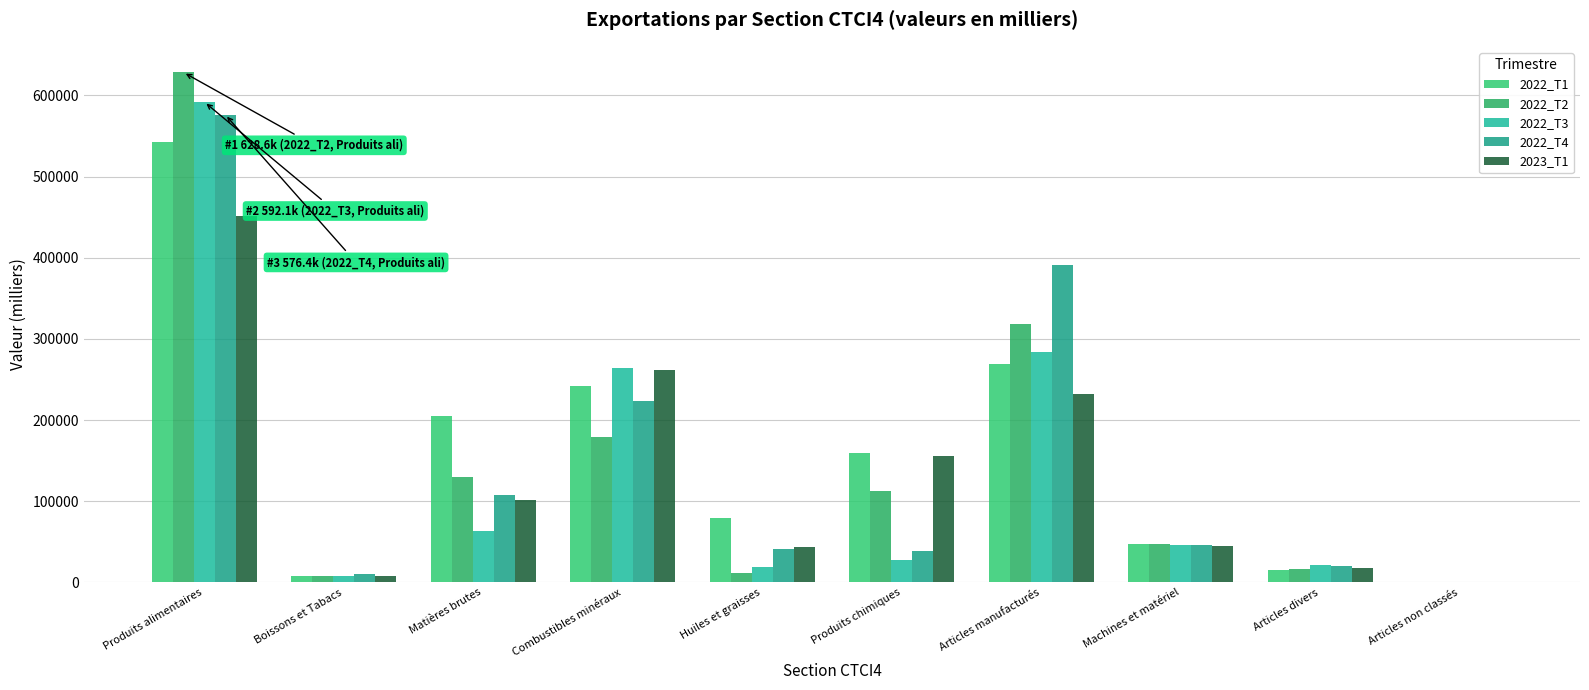

Where is 2022_T3 nearest to the value 296117?

Articles manufacturés